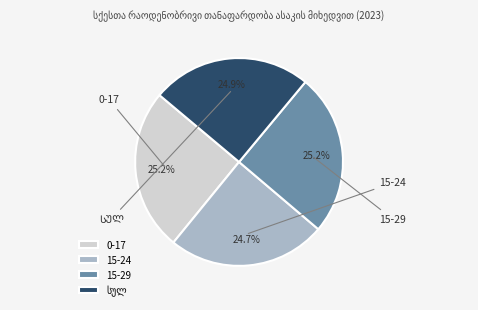

The 0-17 slice represents 25% of the pie. True or false?

True